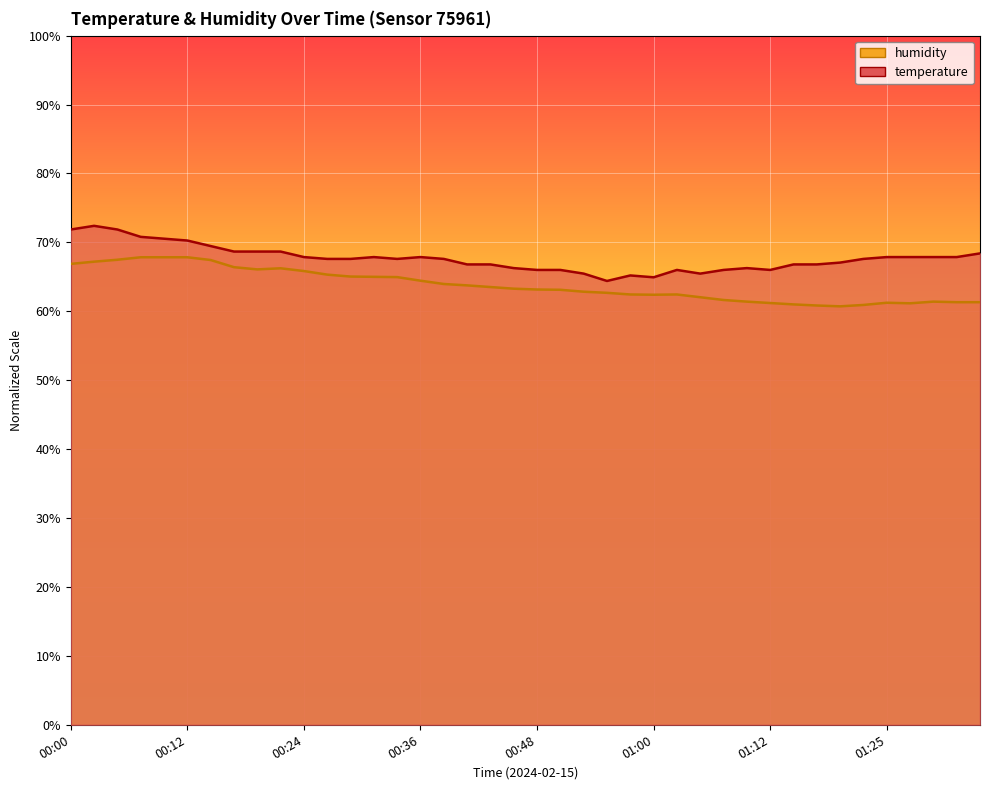

The humidity series shows 89.7 at 01:10. True or false?

False